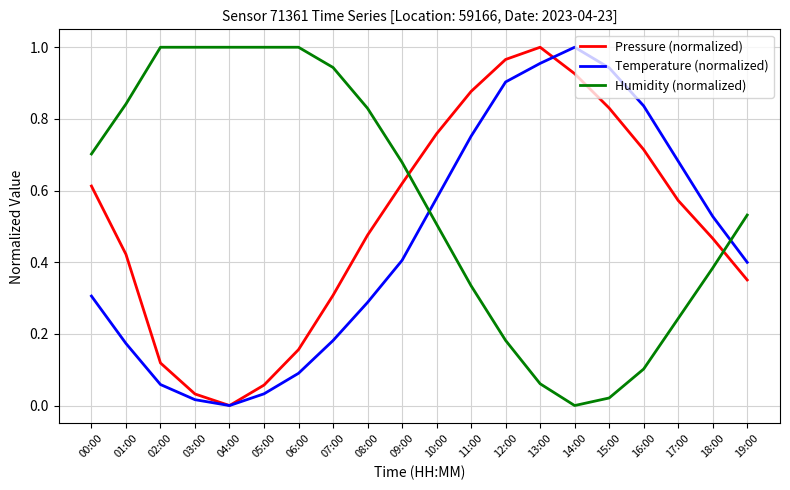

Between 06:00 and 19:00, which series saw the biggest shift?

Humidity (normalized)